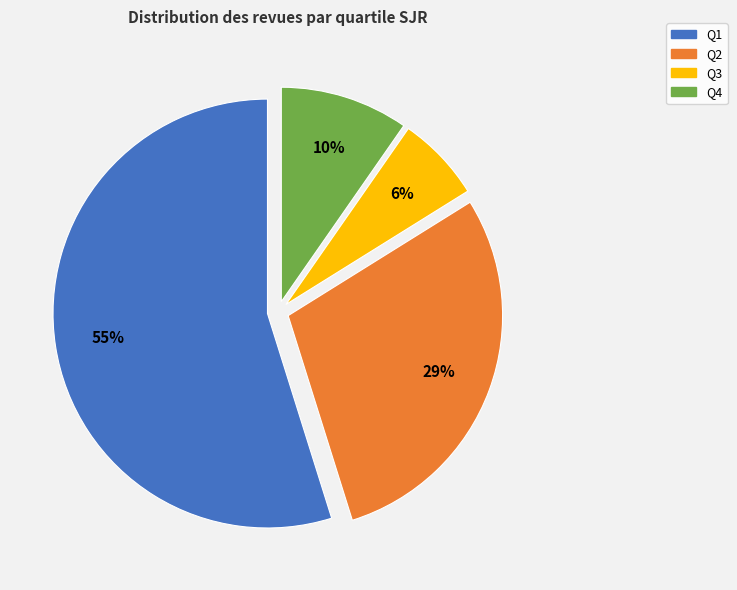

Which has a higher value, Q3 or Q2?

Q2